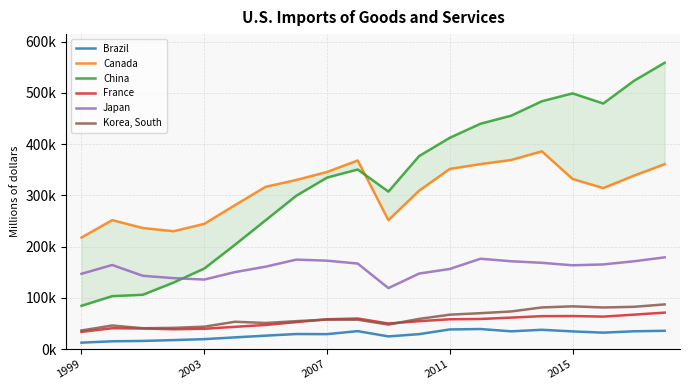

True or false: Brazil and France intersect in this chart.

False